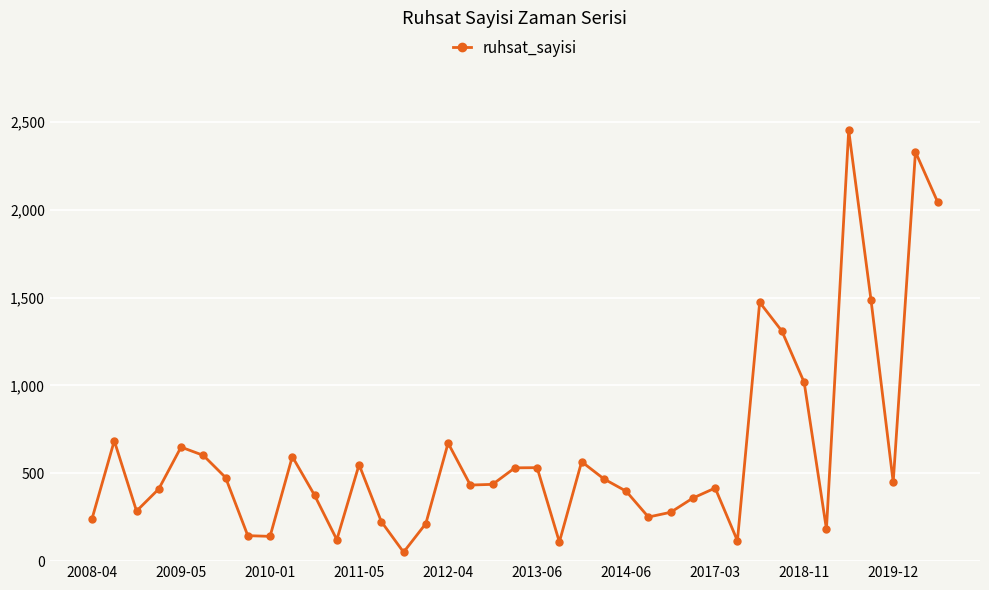

How many interior local peaks (higher than both neighbors) does the data have?

11